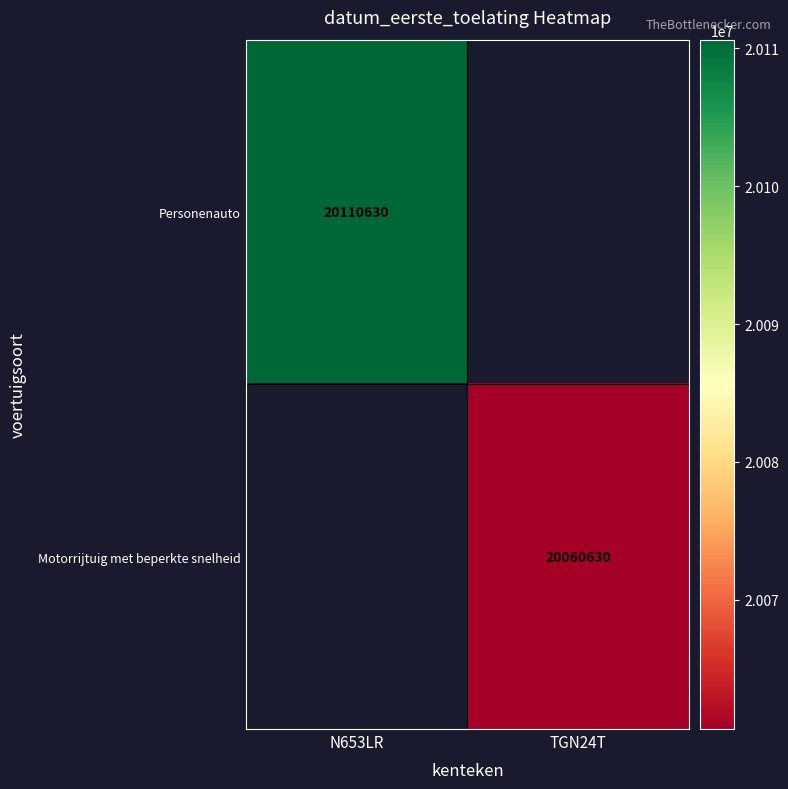

At how many categories does at least one series exceed 20078110?

1